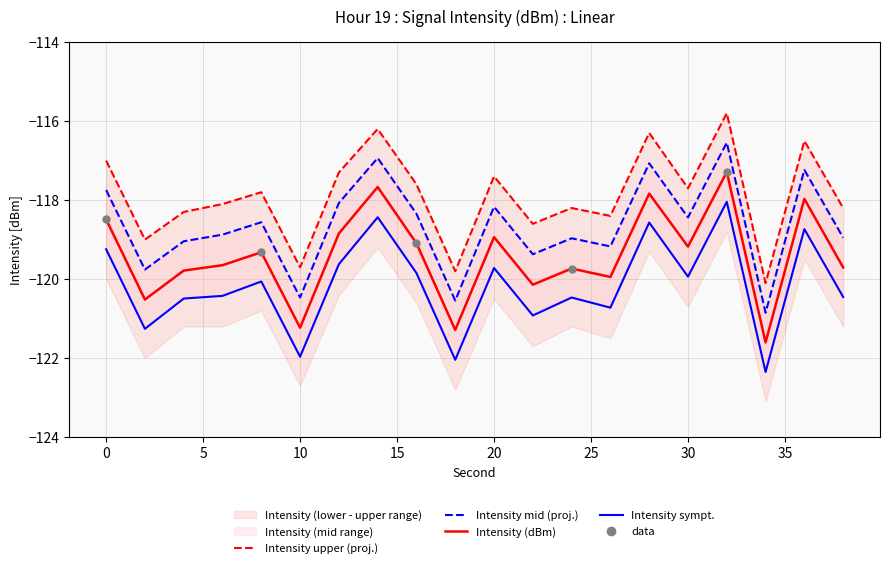

Which series reaches the maximum Y coordinate?

intensity_upper